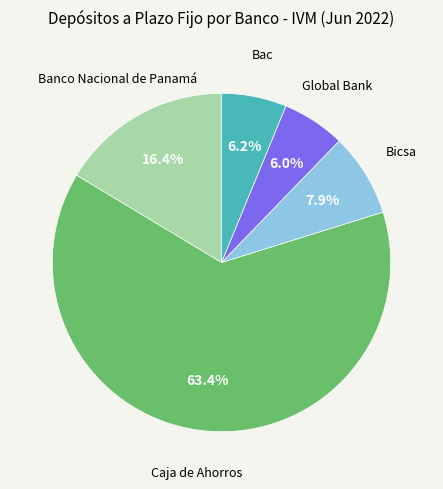

Does any single category account for the majority?

Yes